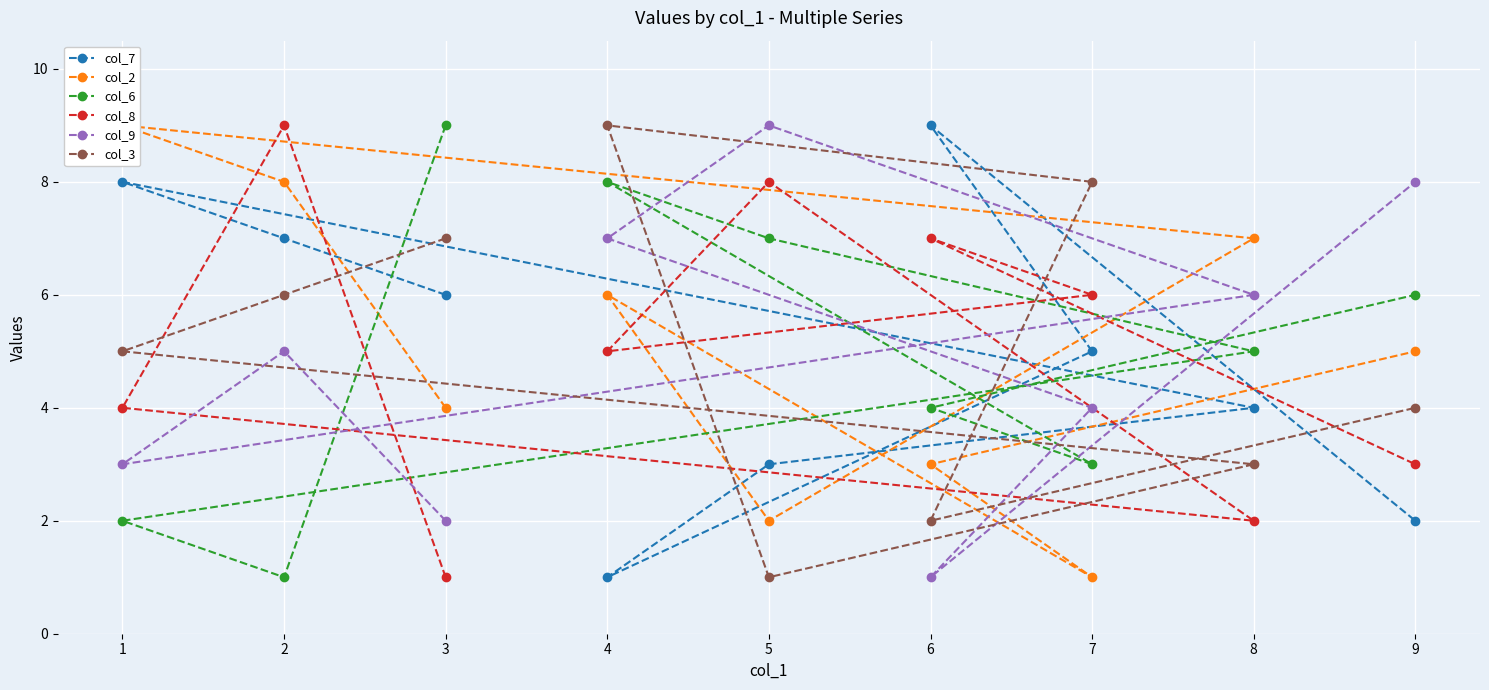

At which category does col_3 reach its first local valley?

5